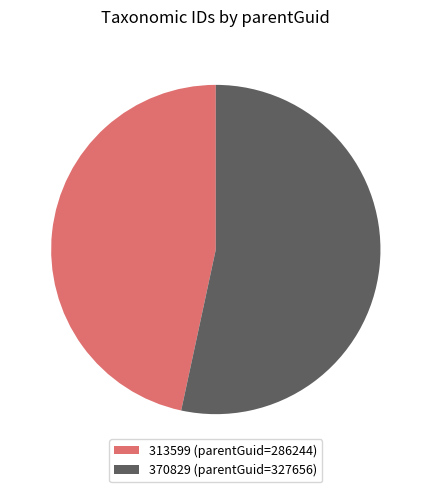

Which category has the smallest portion of the pie?

313599